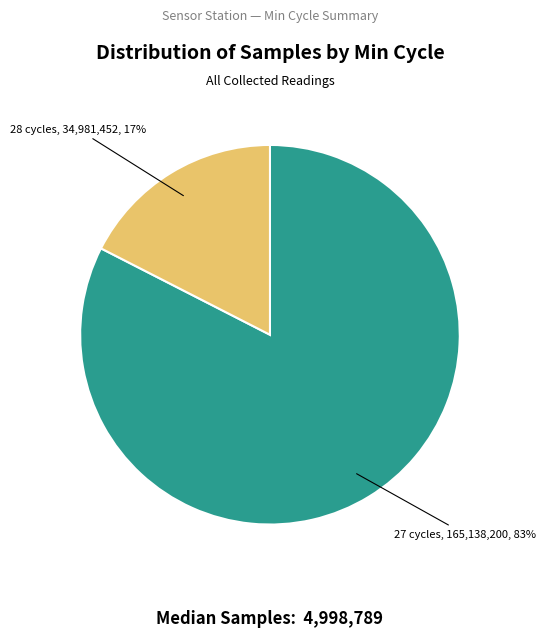

Count the number of slices in the pie.

2